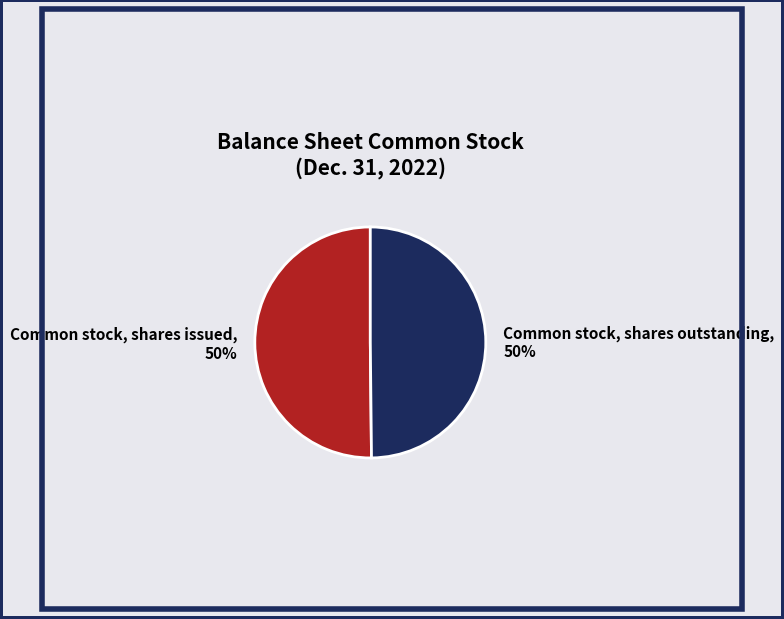

Is it true that Common stock, shares outstanding is 50% of the pie?

True